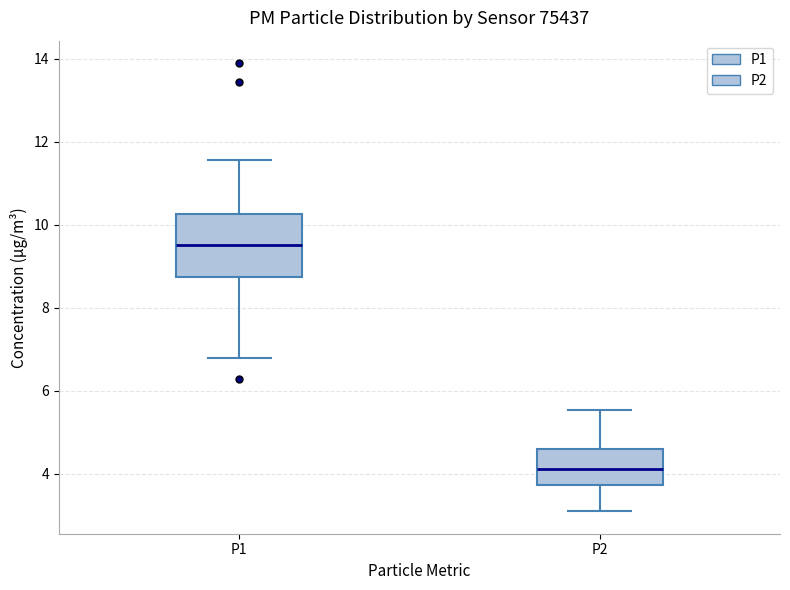

Which box has the lowest median line?

P2